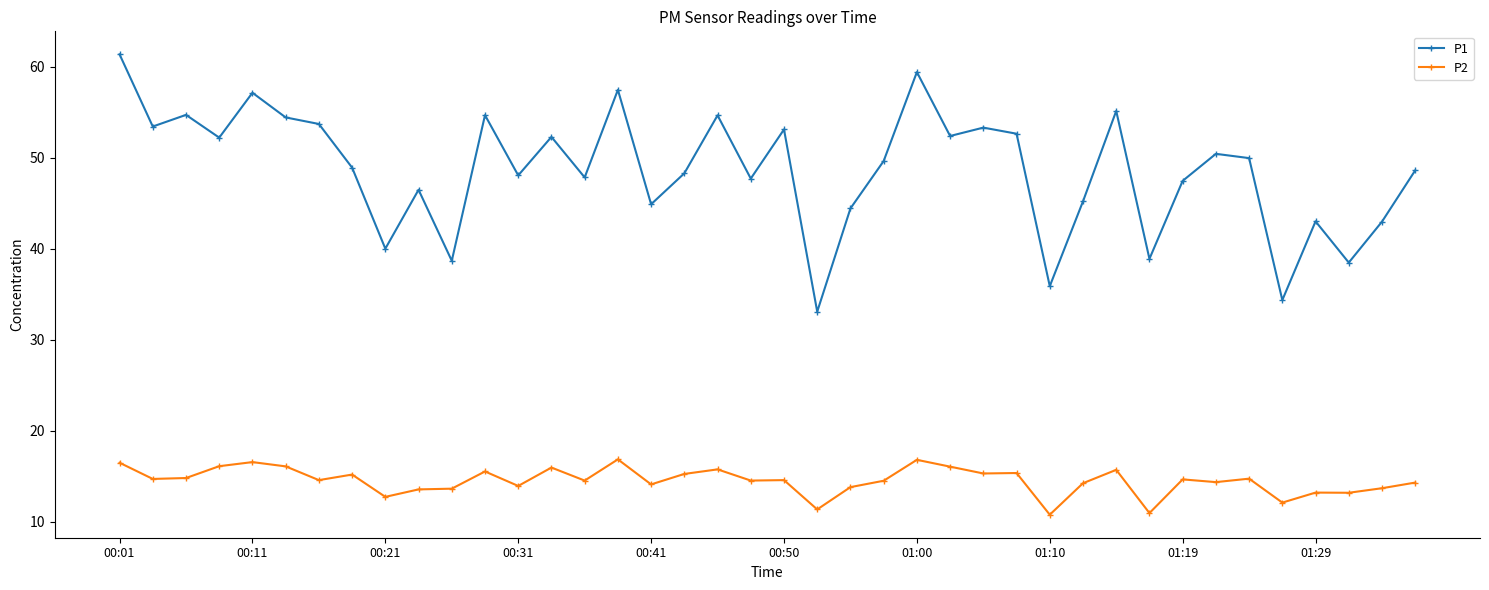

What is the value of the P2 point at the 13th from the left?

13.9